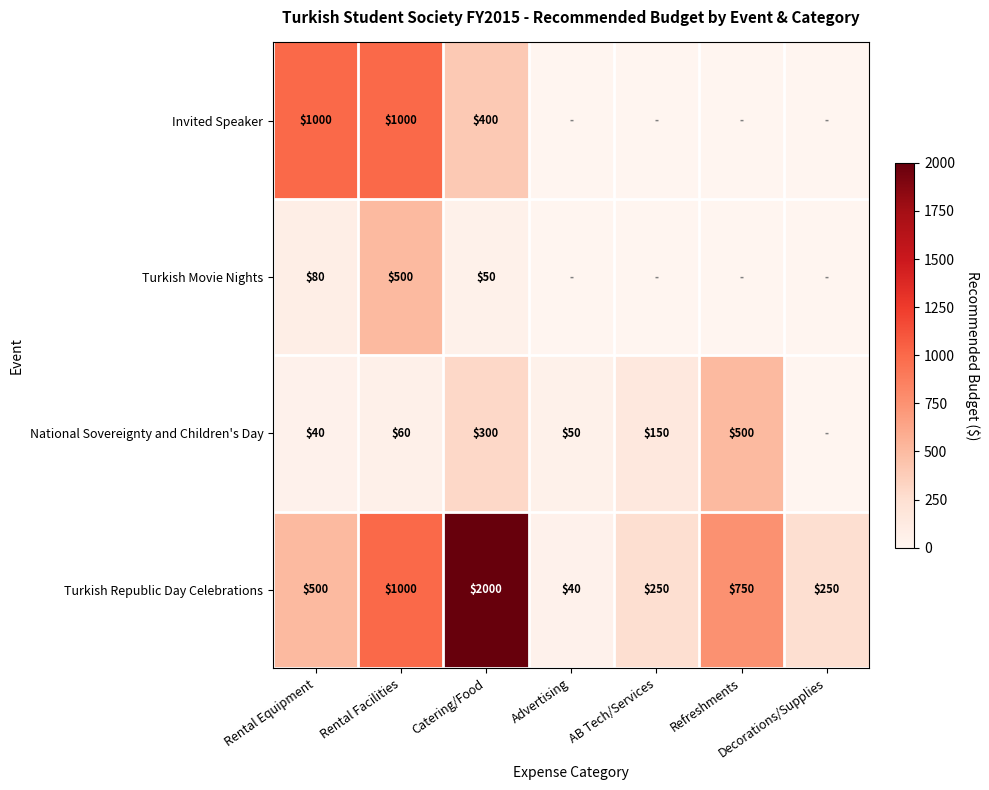

What is the average value of the Turkish Republic Day Celebrations series?

684